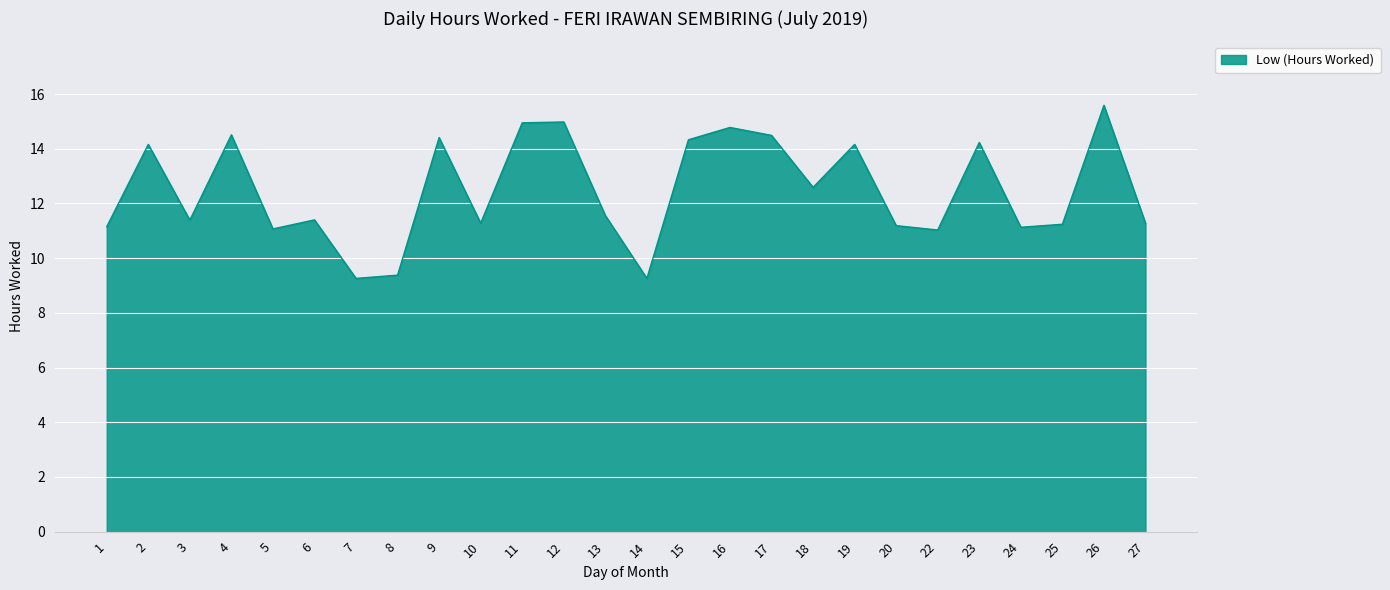

Between 4 and 3, which is larger?

4